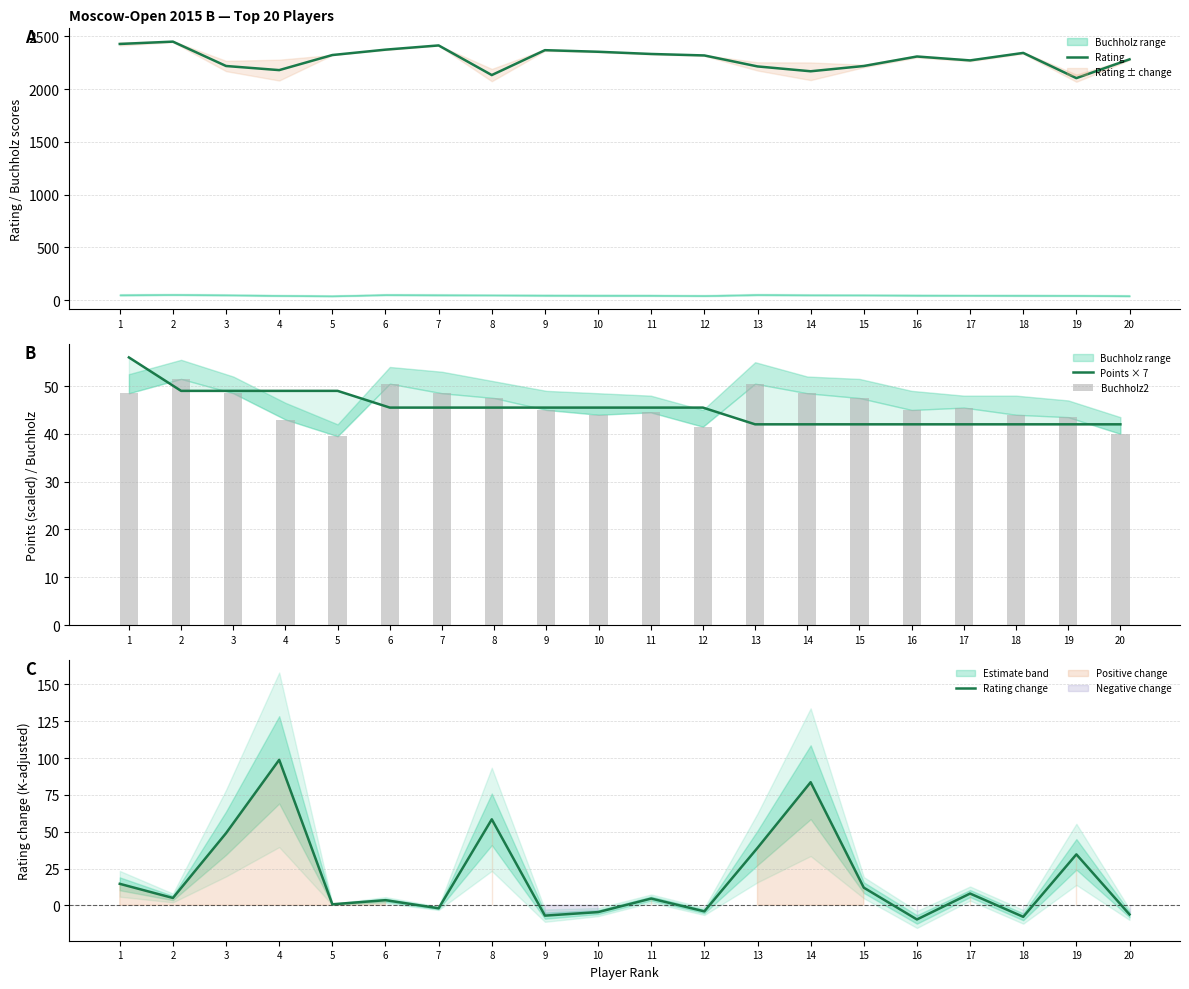

Between 18 and 5, which is larger?

18